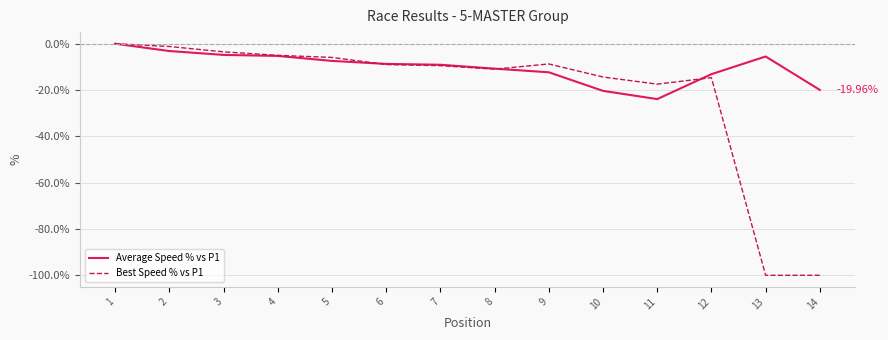

What is the difference between the highest and lowest values at 10?

6.0